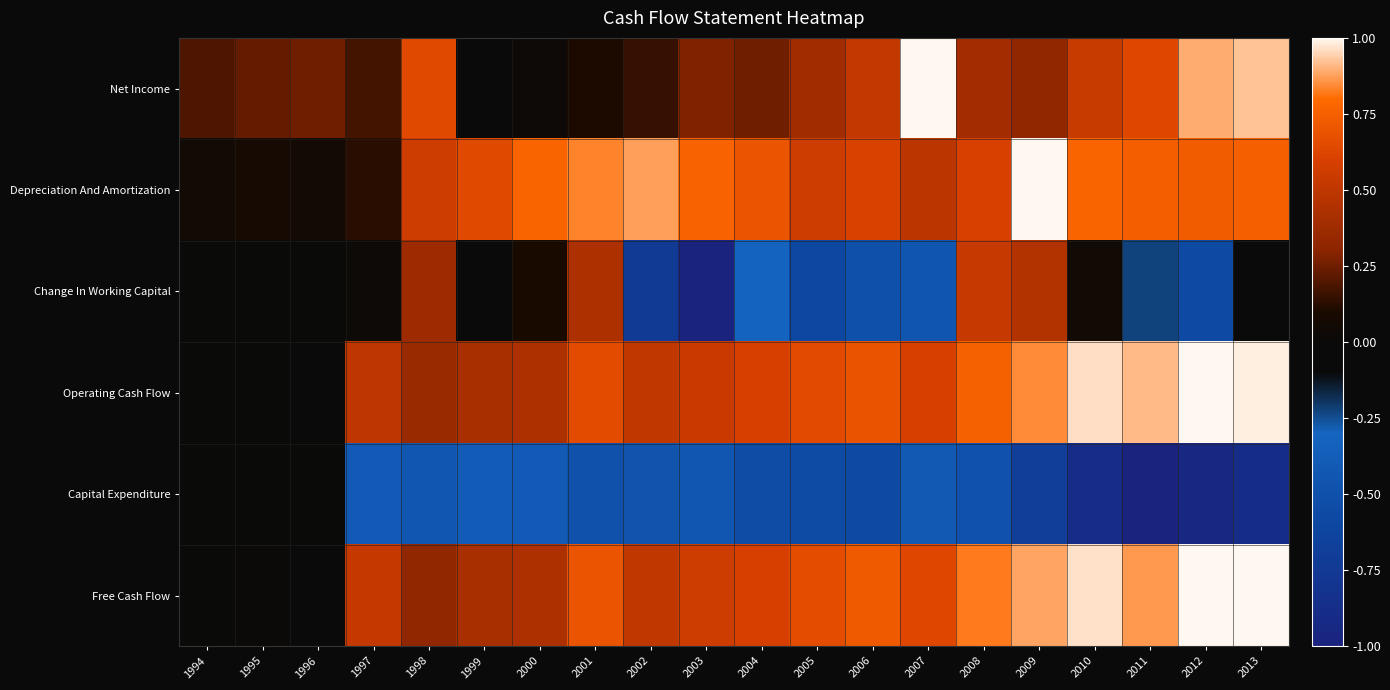

Which series changed the most between 1995 and 2013?

Free Cash Flow